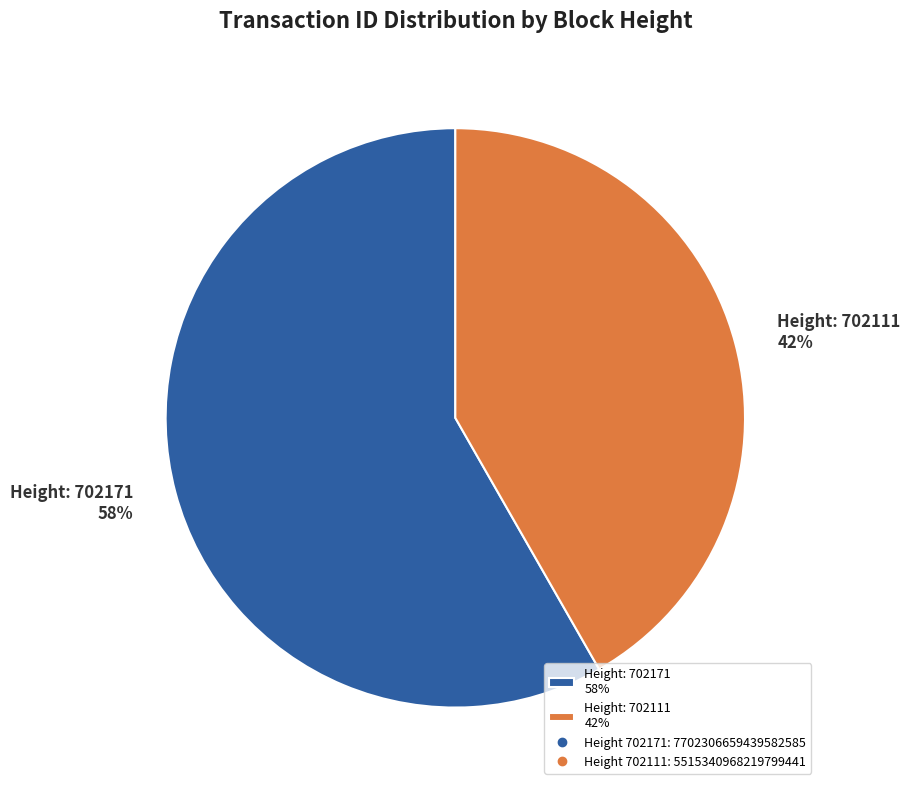

Is the sum of Height: 702111 42% and Height: 702171 58% greater than half?

Yes